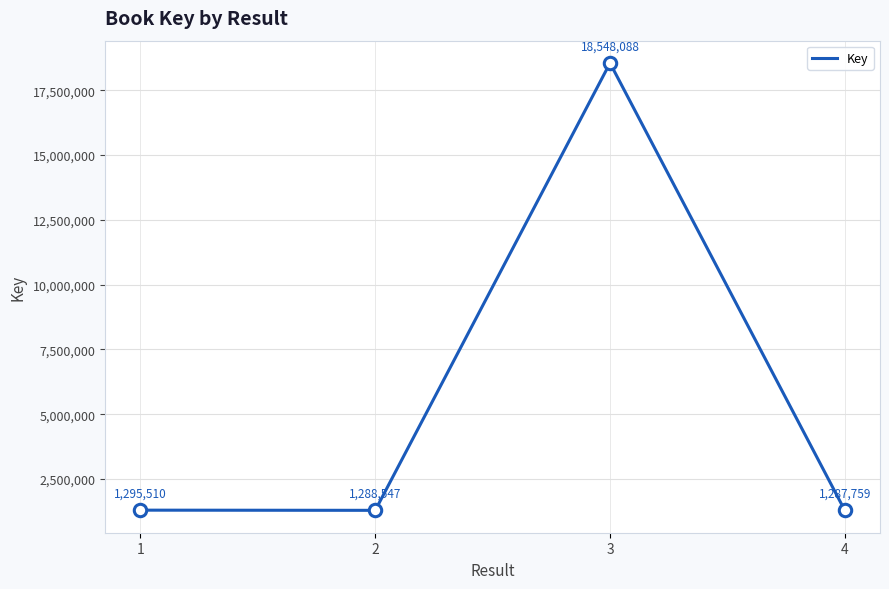

Which has a higher value, 3 or 1?

3